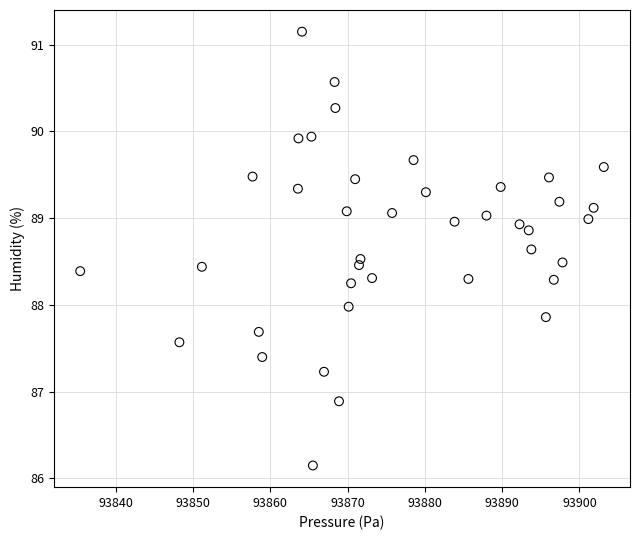

What is the range of Y values (max minus min)?

5.0